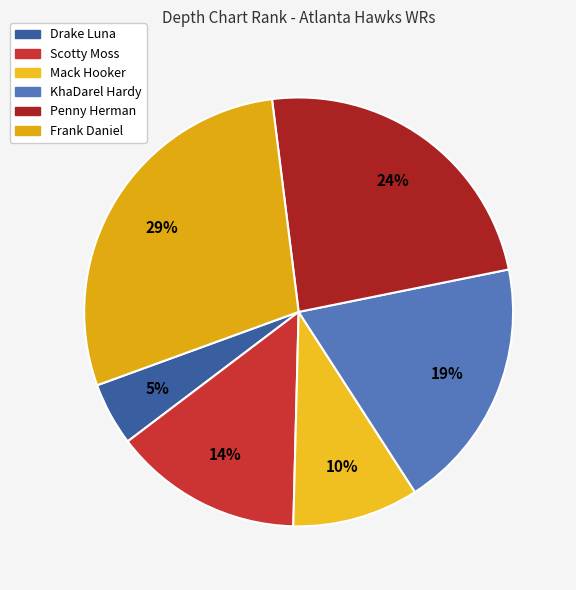

To the nearest percent, what percentage of the pie is Mack Hooker?

10%